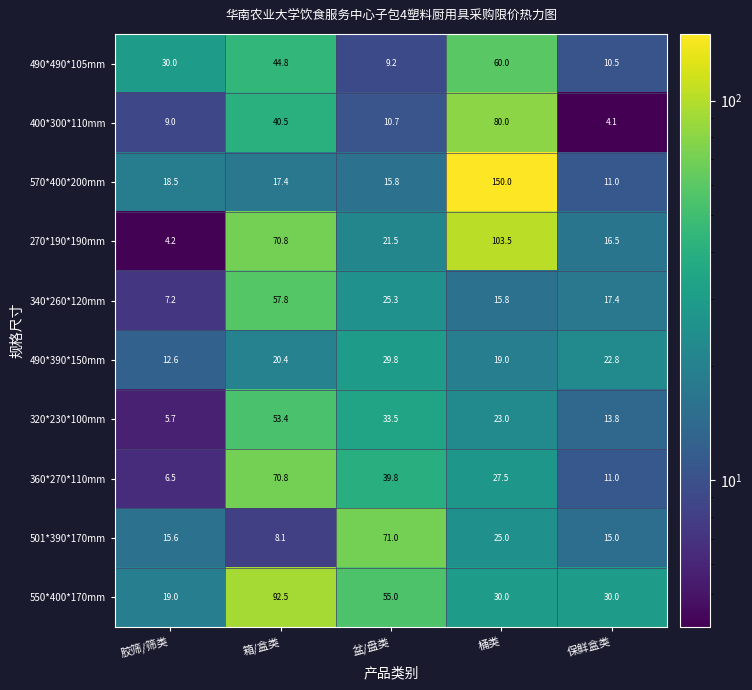

What is the difference between the 490*490*105mm values at 盆/盘类 and 桶类?

50.8